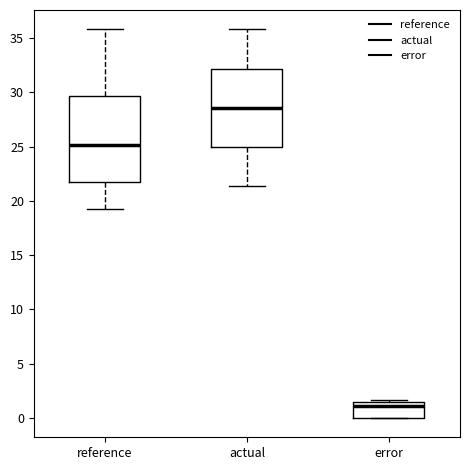

Which box has the highest median line?

actual